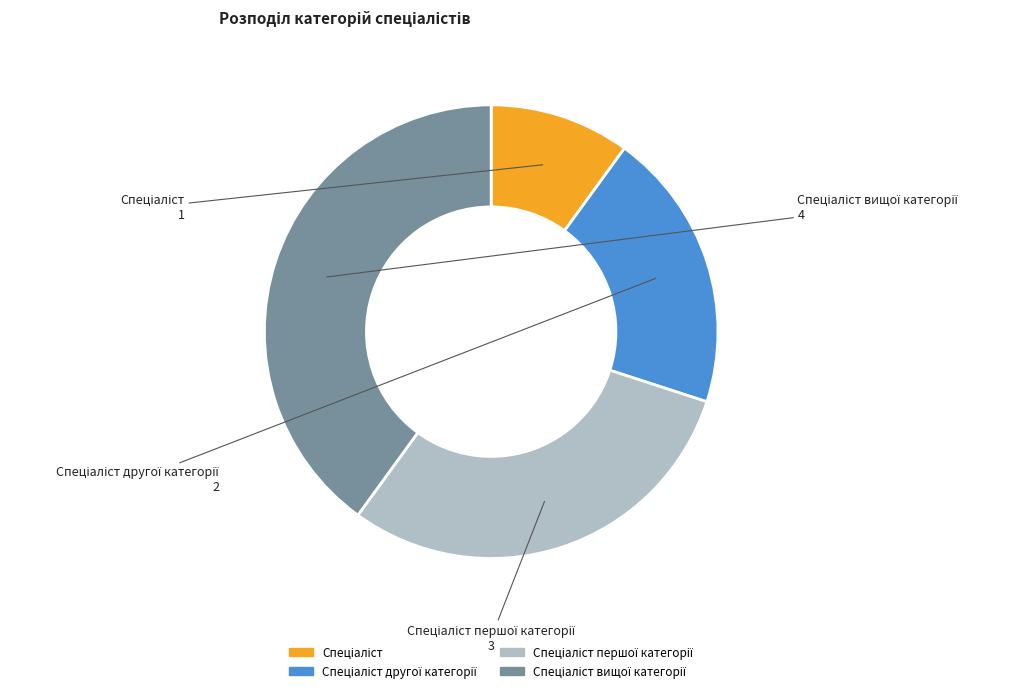

Is there any slice that represents more than half of the pie?

No